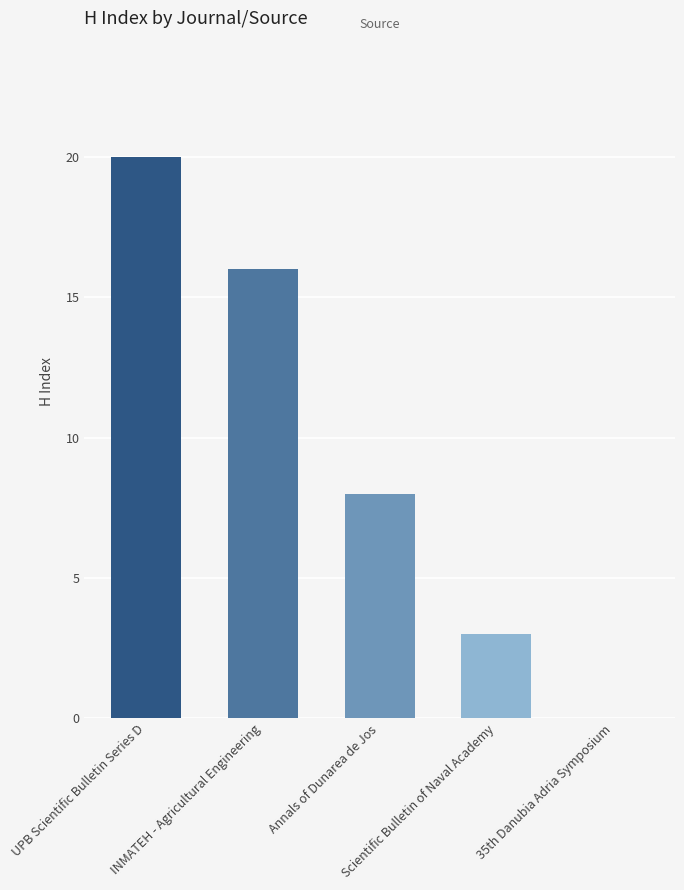

Reading right to left, what are all the values shown in this chart?

0	3	8	16	20